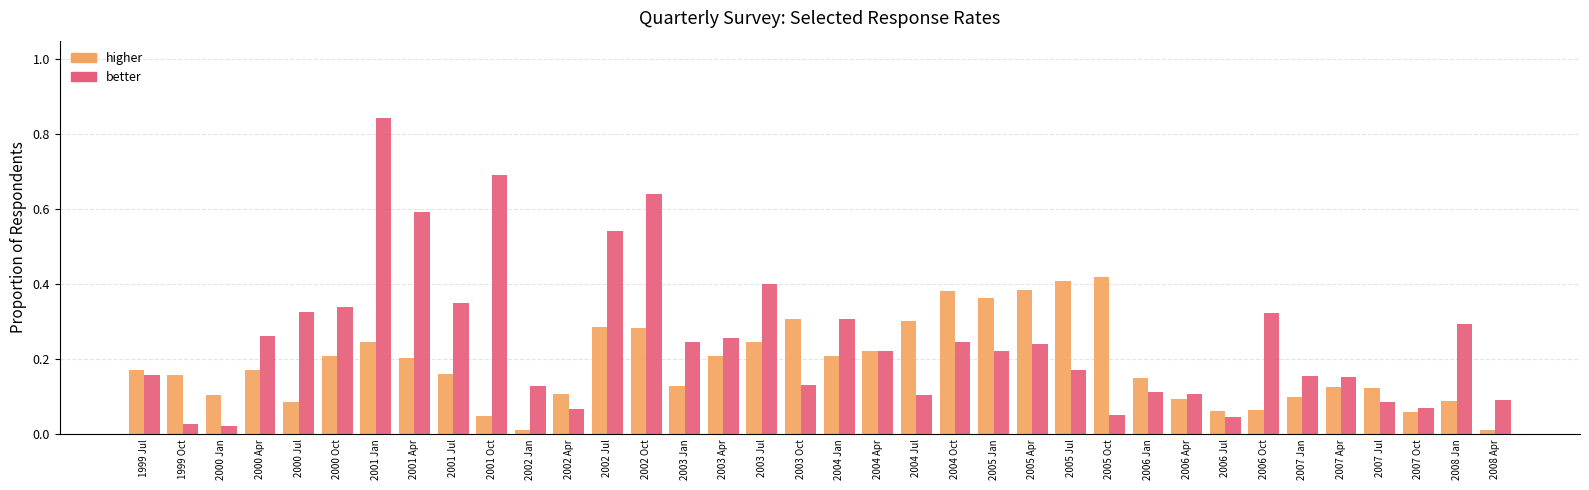

Is it true that better equals 0.7 at 2001 Oct?

True